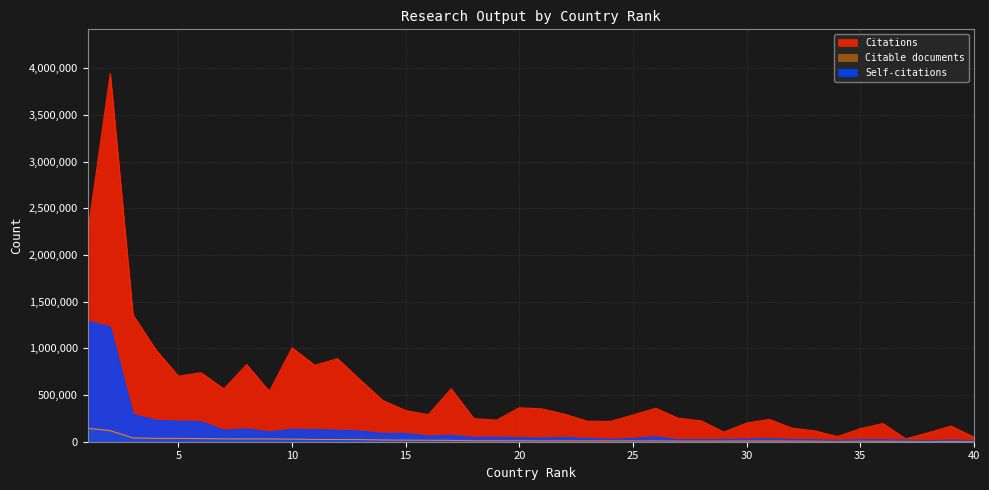

The value of Citations at 20 is 473714. True or false?

False